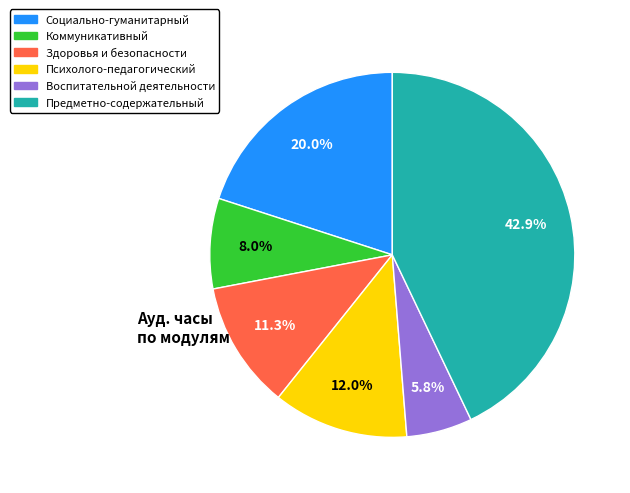

How many slices are in this pie chart?

6